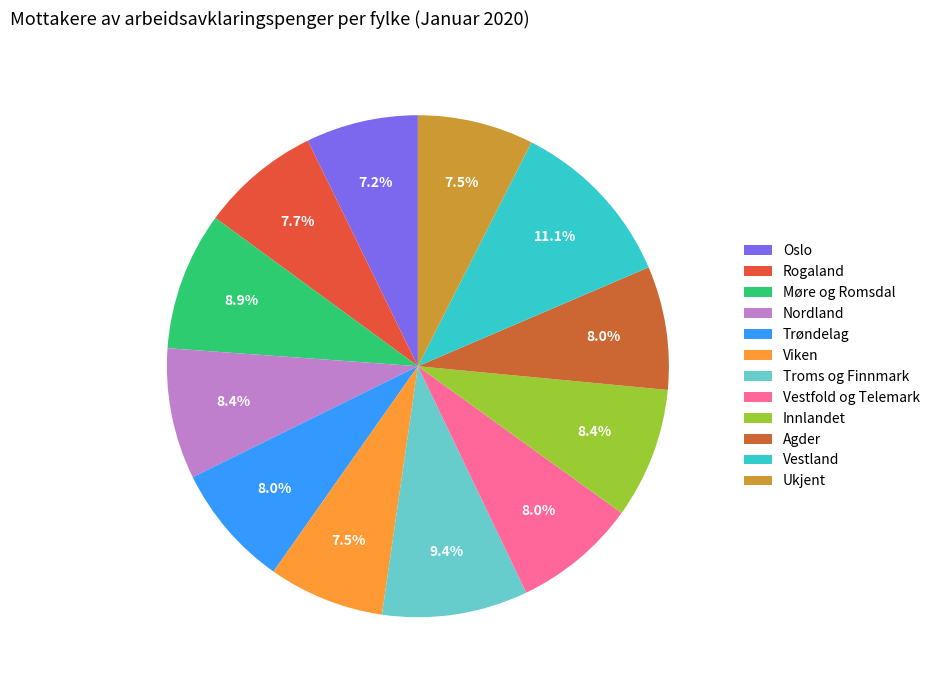

Which slice is the largest?

Vestland